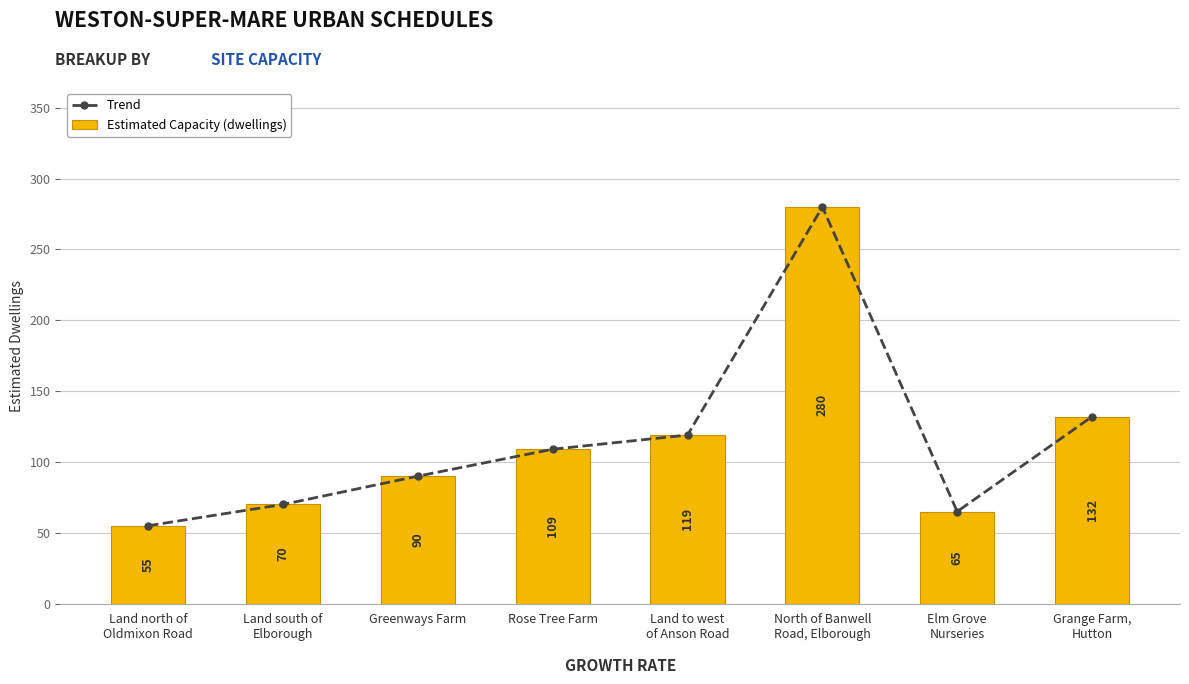

What is the sum of the Trend values at Grange Farm,
Hutton and Elm Grove
Nurseries?

197